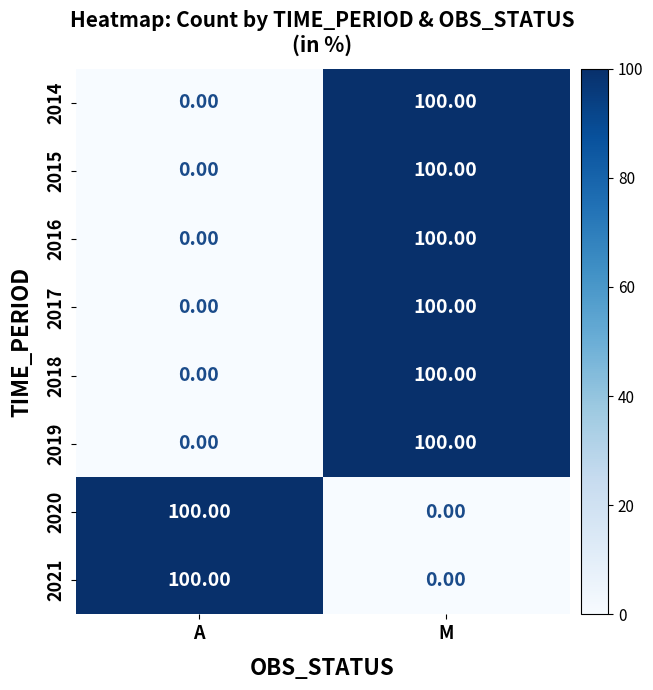

Rank the categories by 2016 value from lowest to highest.

A, M